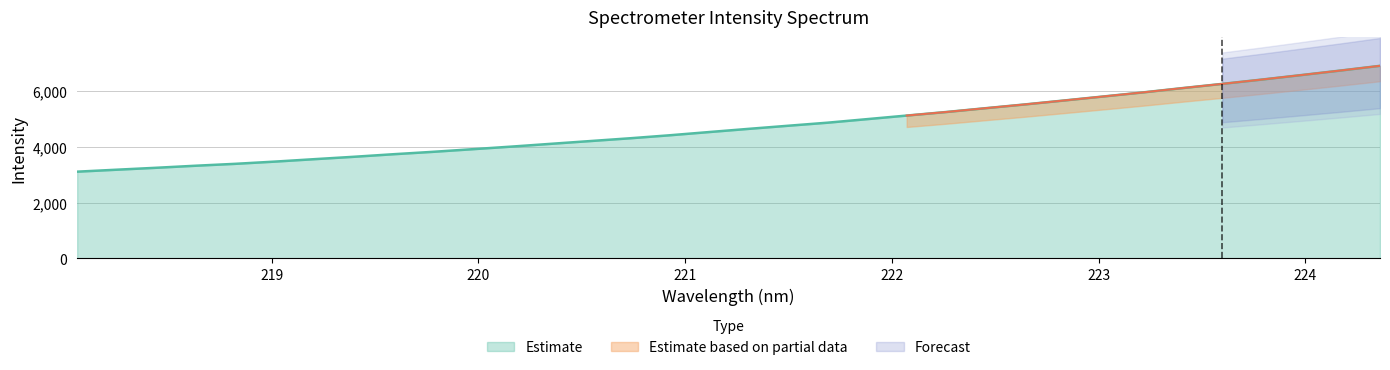

At which label does the data first exceed 4650?

221.3083